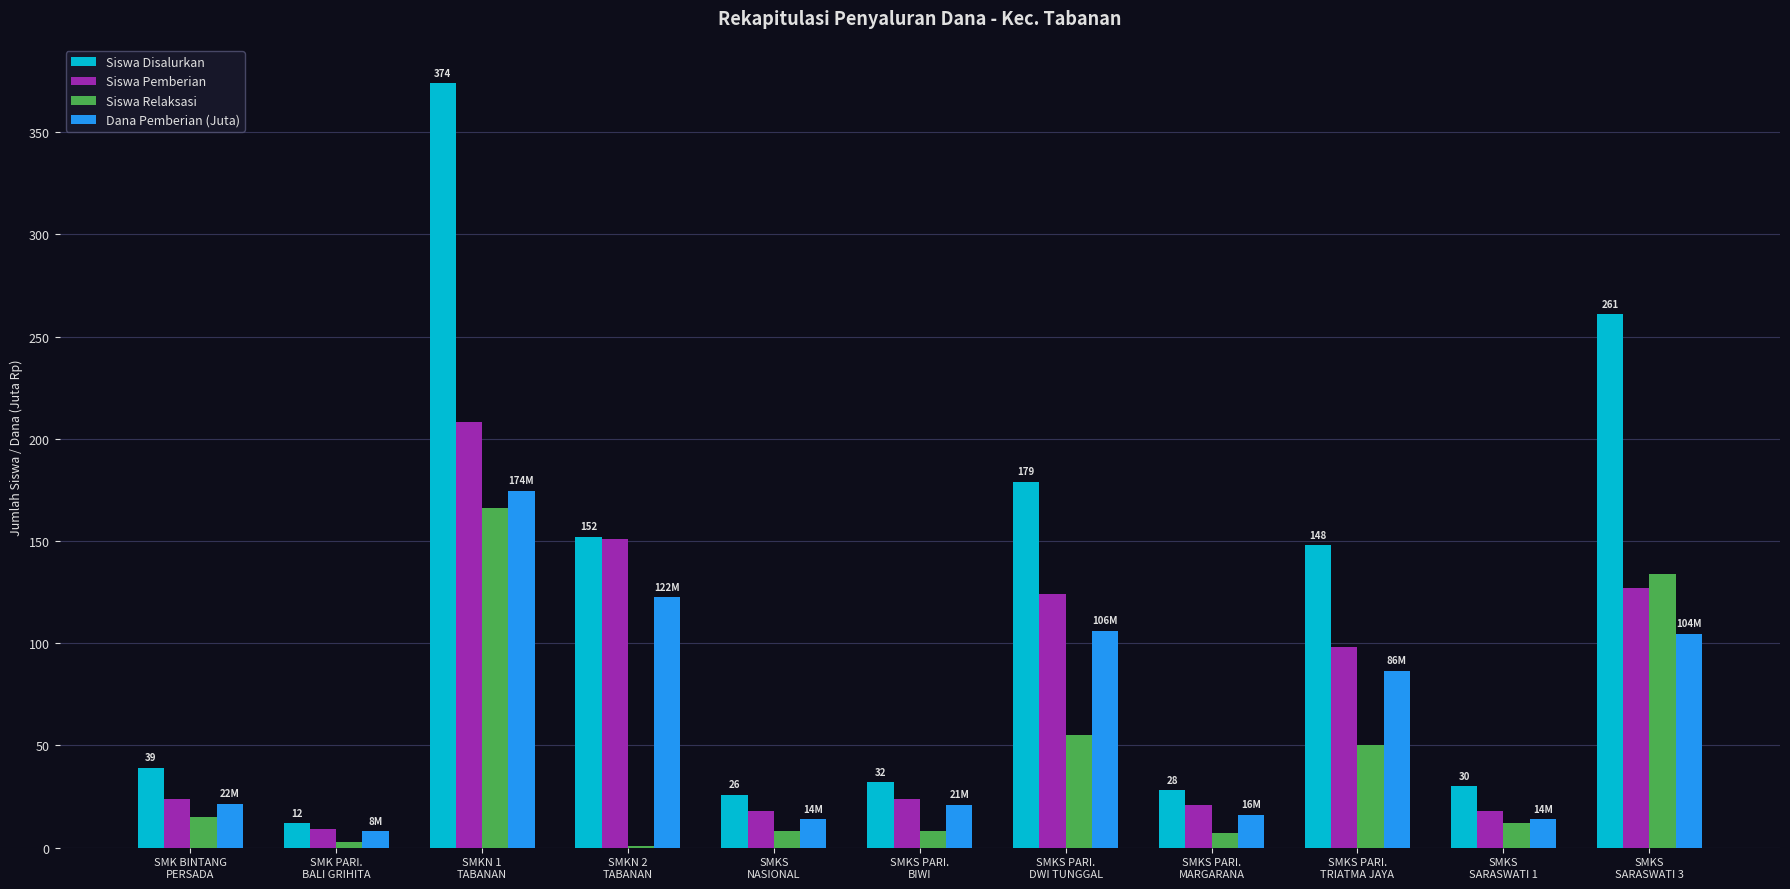

Is the value of Siswa Disalurkan at SMKS PARI.
MARGARANA greater than the value of Siswa Pemberian at SMKS
SARASWATI 3?

No